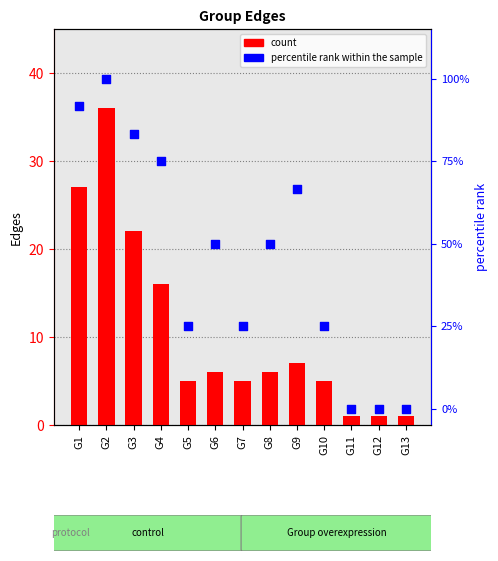

At which category is the sum across all series the highest?

G2